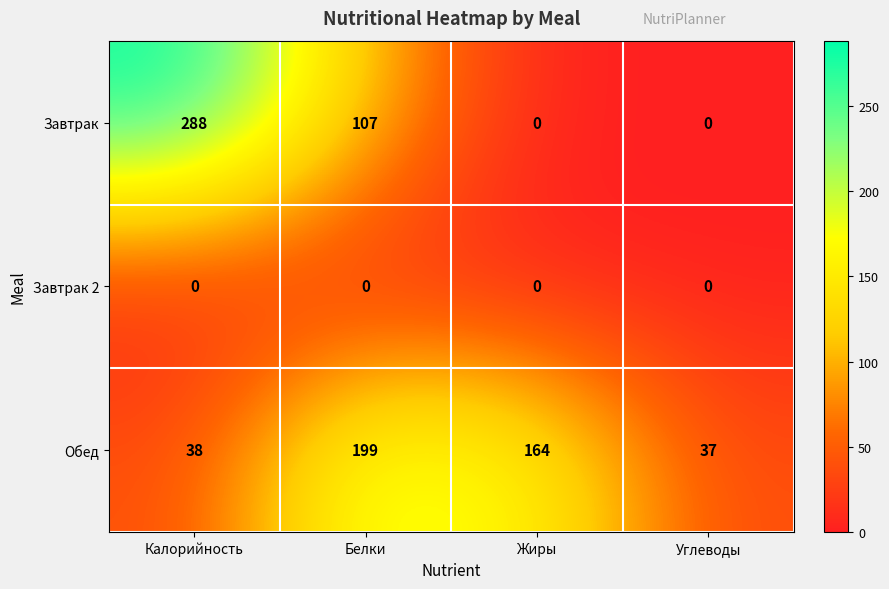

Is it true that Завтрак equals 176 at Калорийность?

False